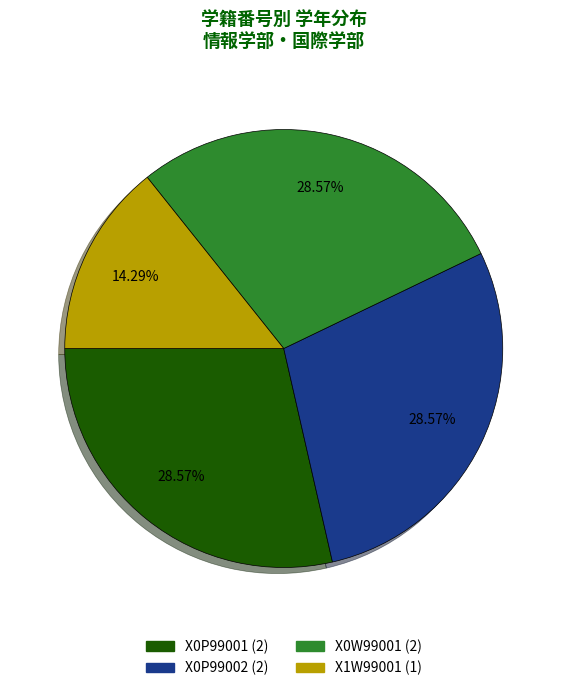

How many slices are in this pie chart?

4